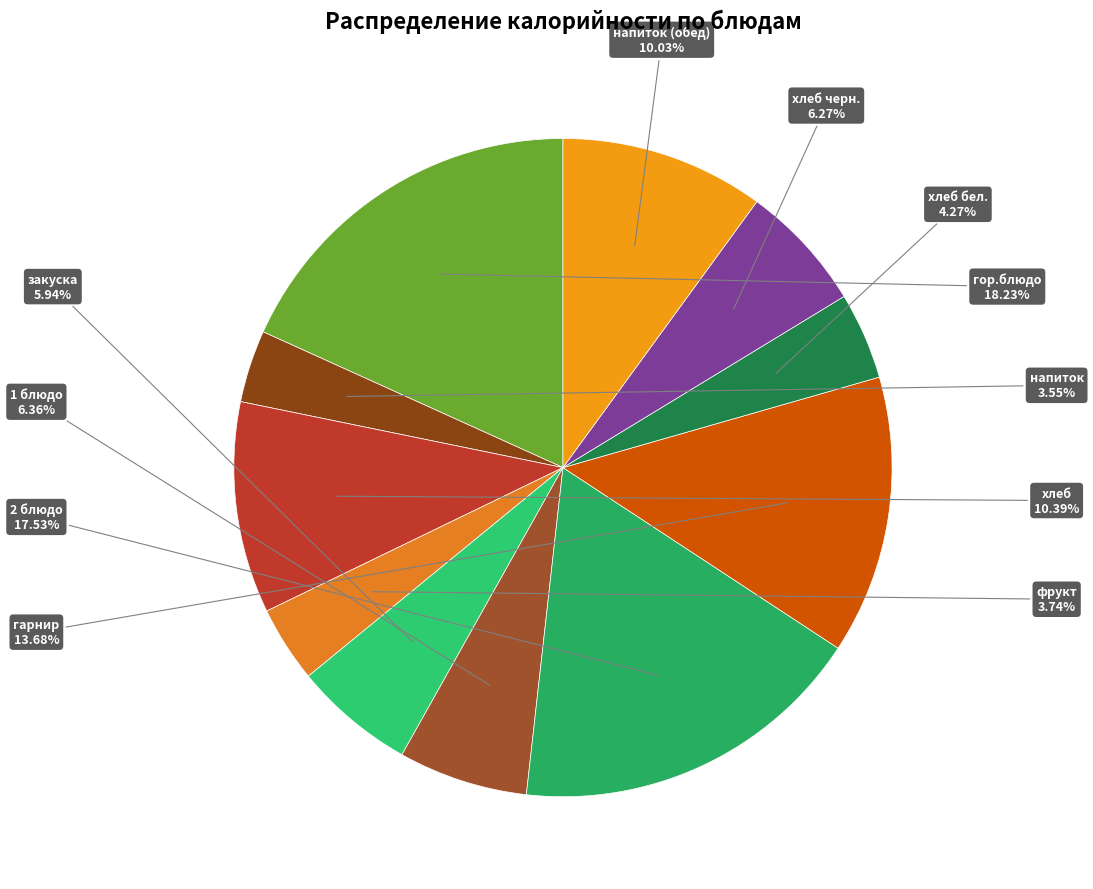

How many slices are in this pie chart?

11